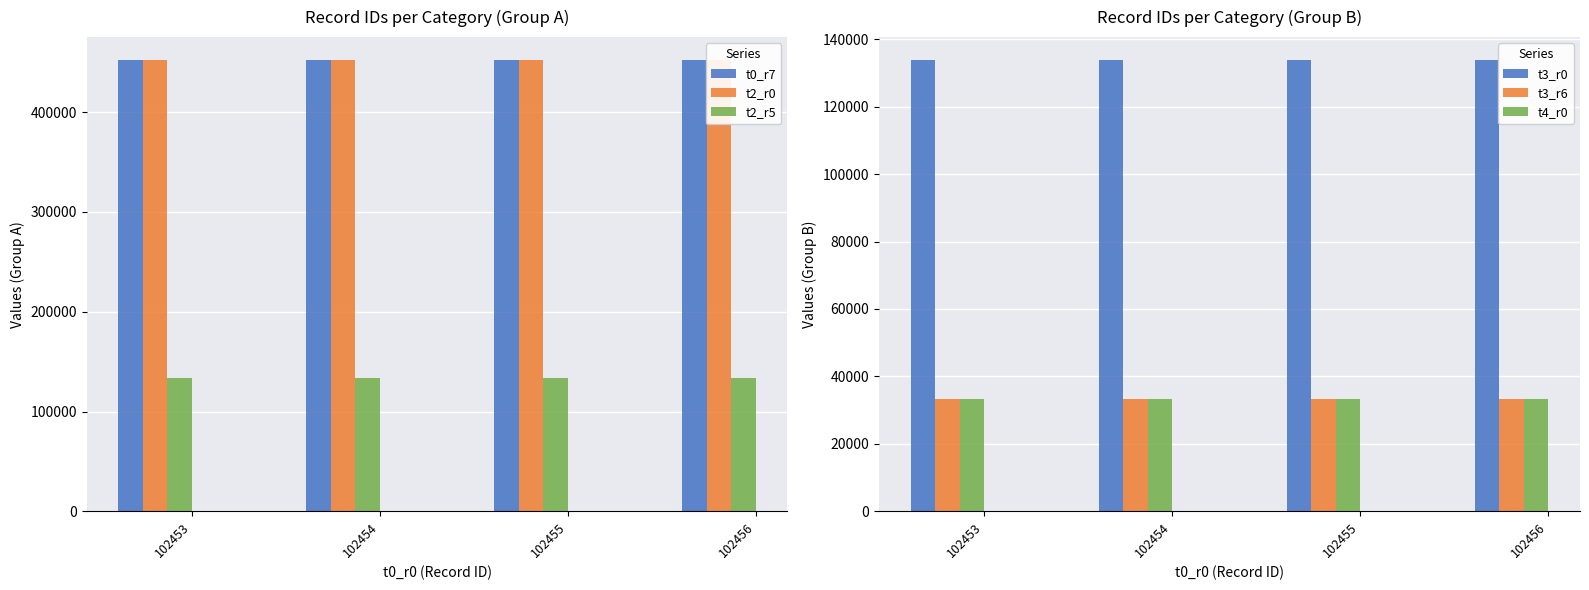

Is it true that t3_r0 equals 66538 at 102453?

False